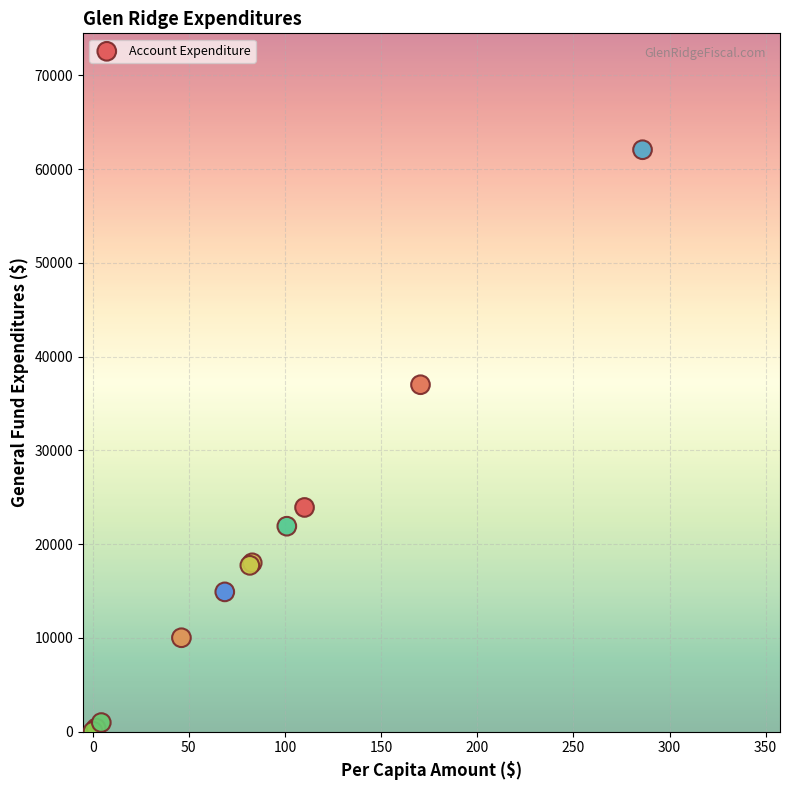

What Y value in the scatter plot is closest to 31051?

36998